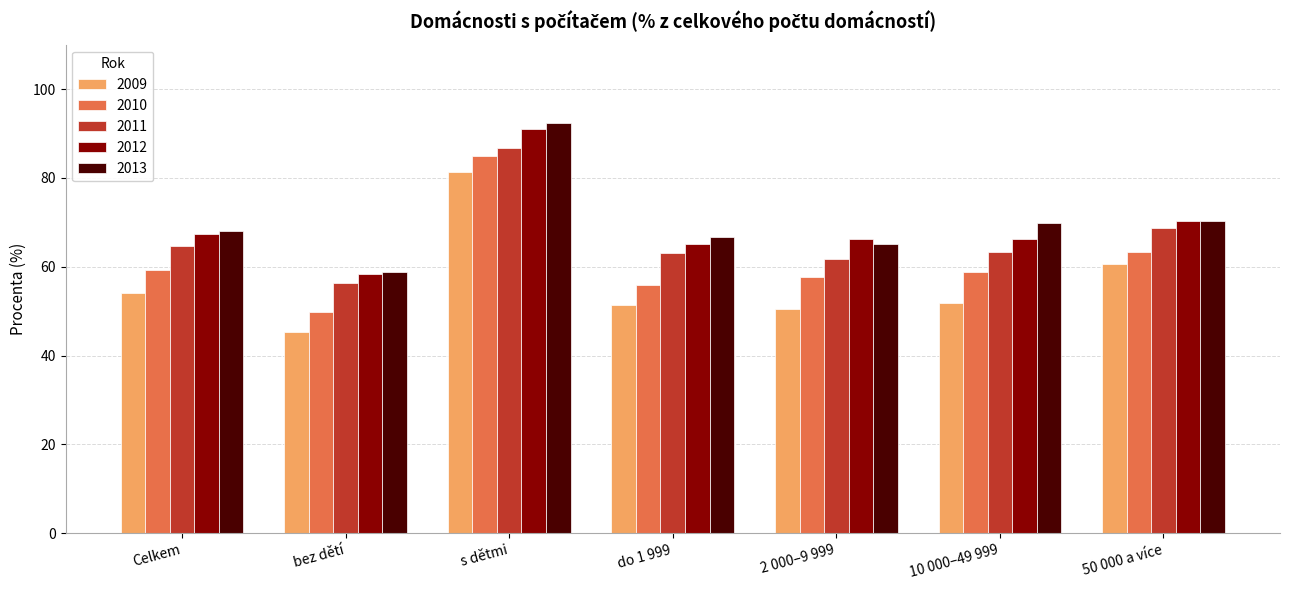

What is the smallest value displayed?

45.3